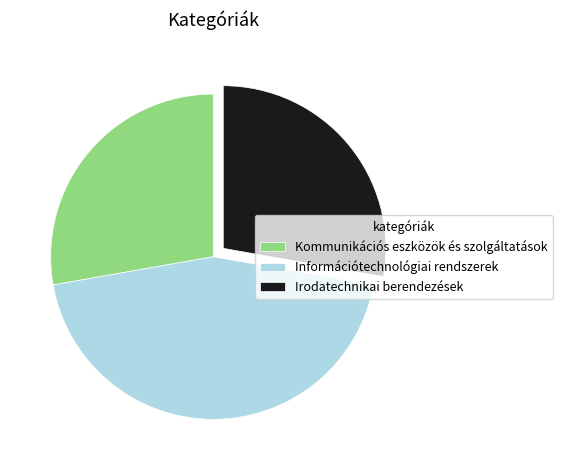

Which slice is the largest?

Információtechnológiai rendszerek